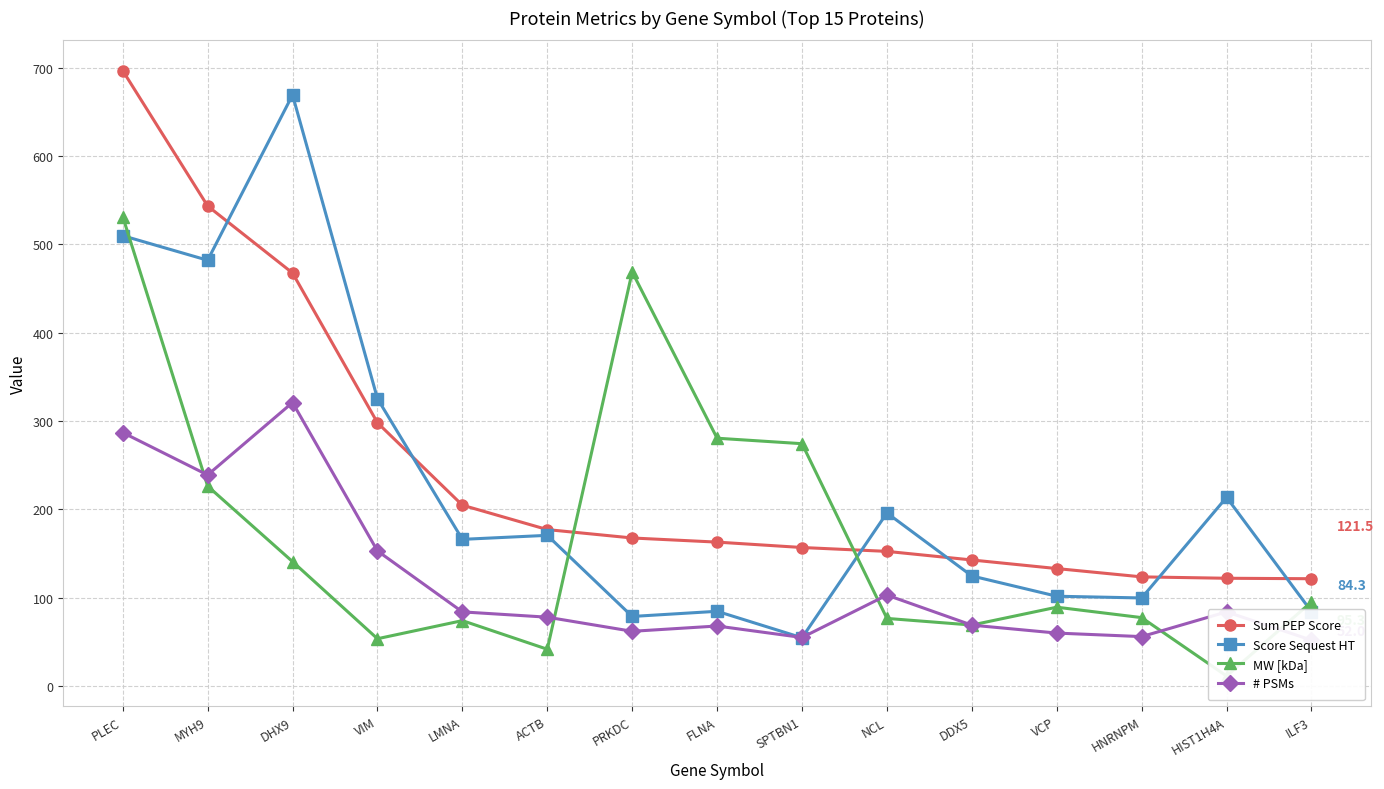

True or false: Sum PEP Score has more than 0 interior local peaks.

False